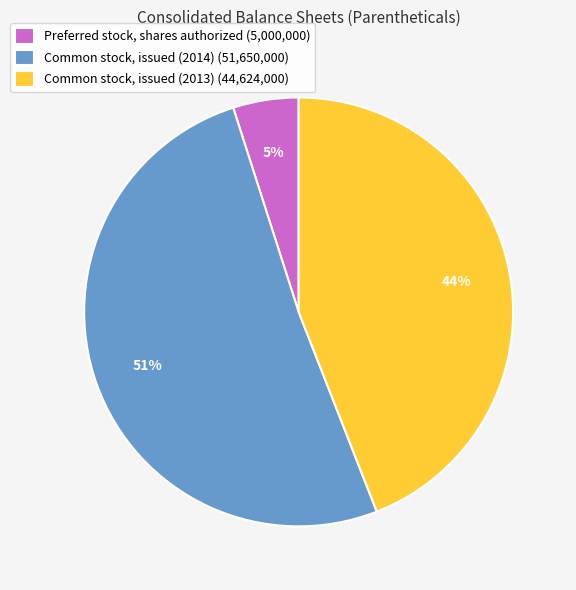

Between Common stock, issued (2014) and Preferred stock, shares authorized, which is larger?

Common stock, issued (2014)